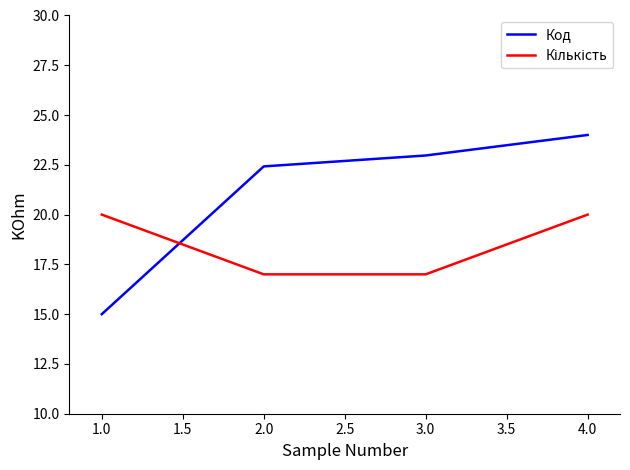

True or false: Код has a value of 26.4 at 1.0.

False